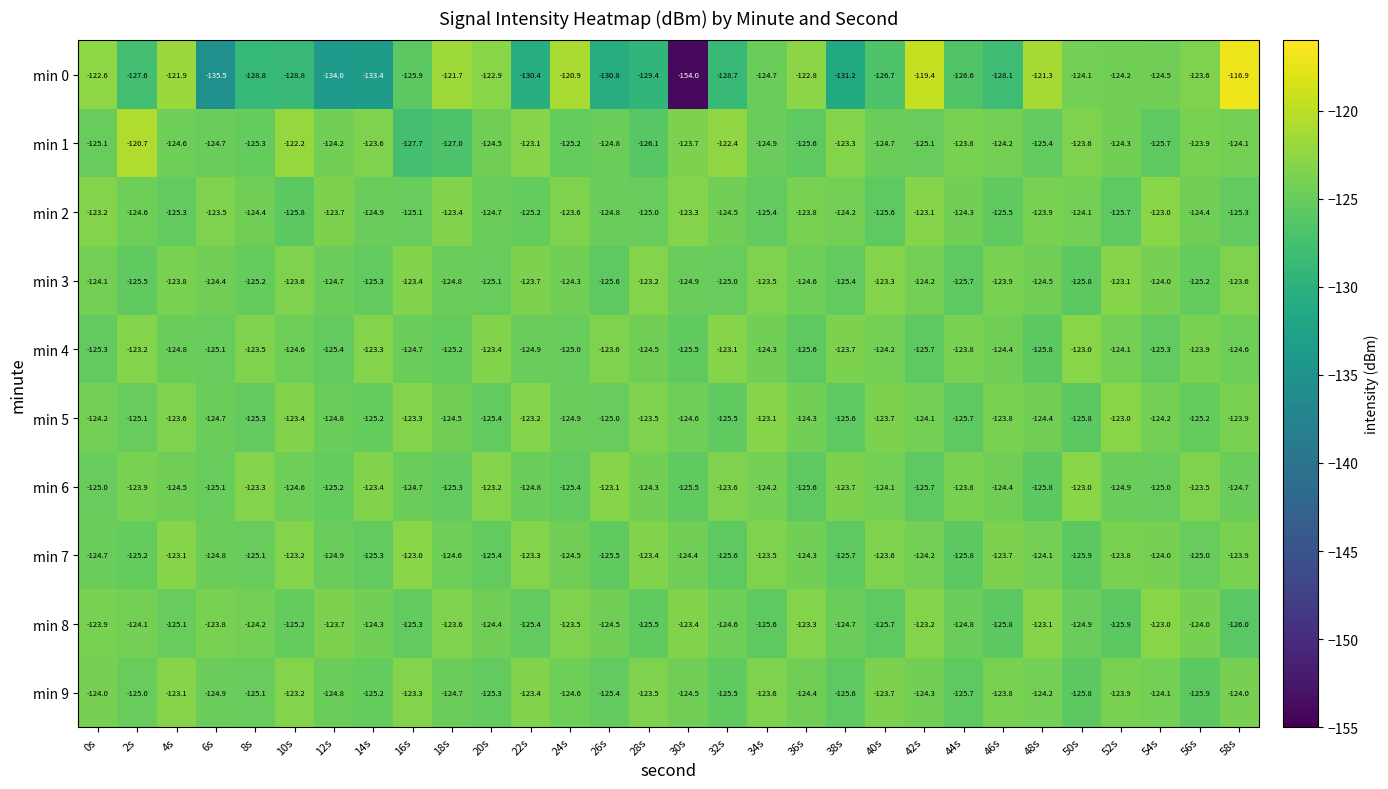

At 24s, list the series in order from largest to smallest.

min 0, min 8, min 2, min 3, min 7, min 9, min 5, min 4, min 1, min 6